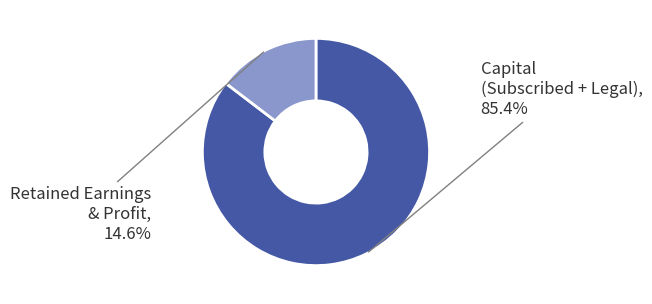

Which category has the biggest portion of the pie?

Capital (Subscribed + Legal)